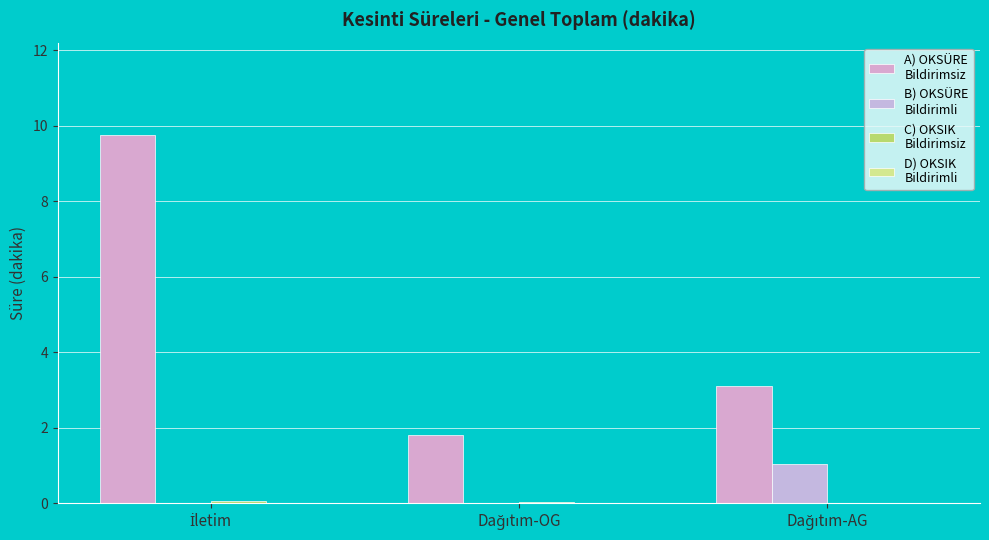

How many data points does each series have?

3